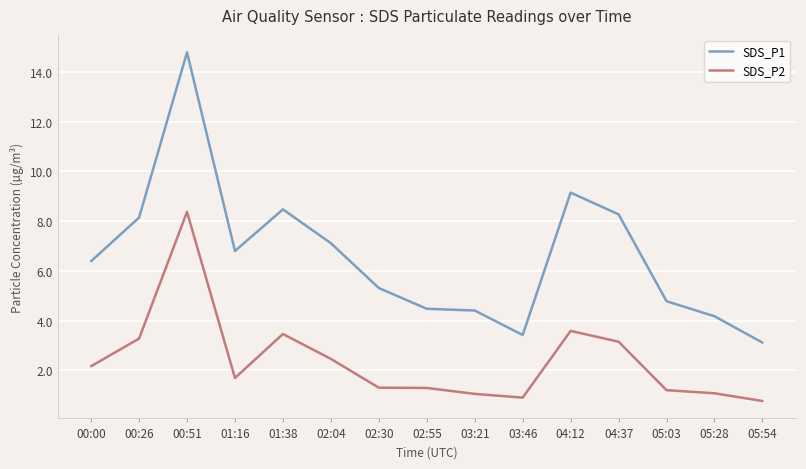

What is the difference between the SDS_P1 values at 05:28 and 00:26?

4.0